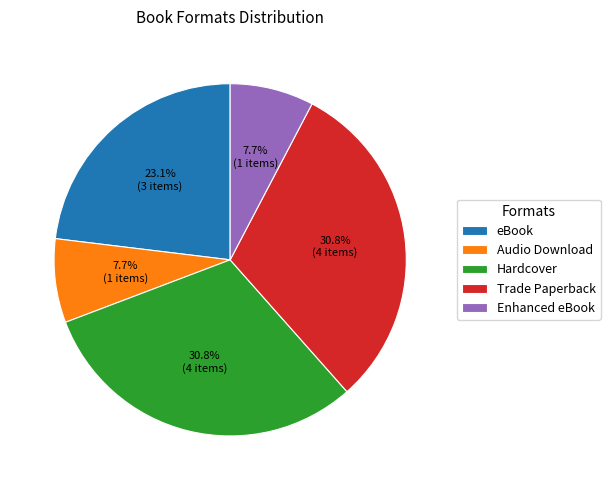

Combined, do Hardcover and eBook account for over 50%?

Yes